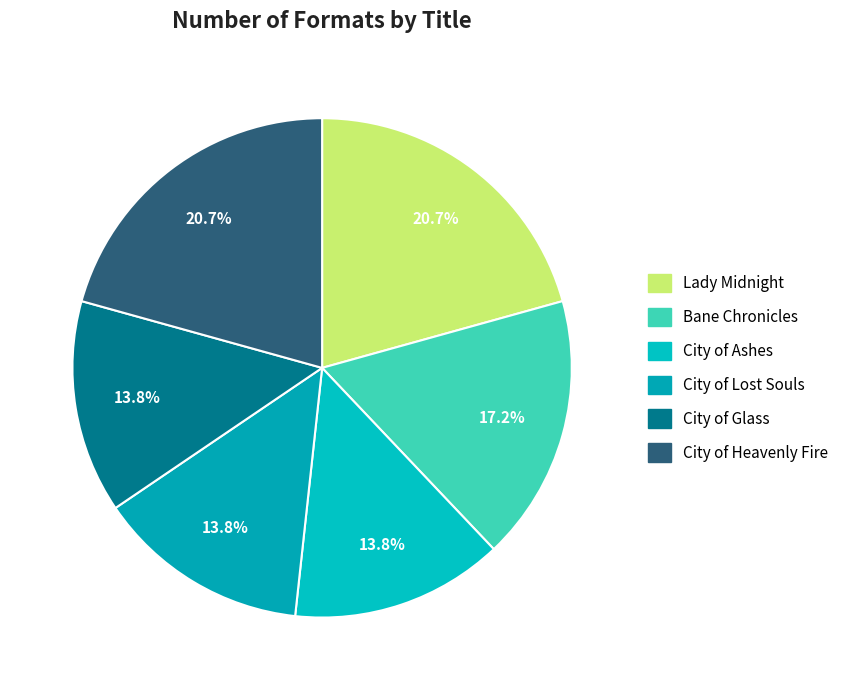

Do City of Lost Souls and City of Glass together represent more than half of the pie?

No